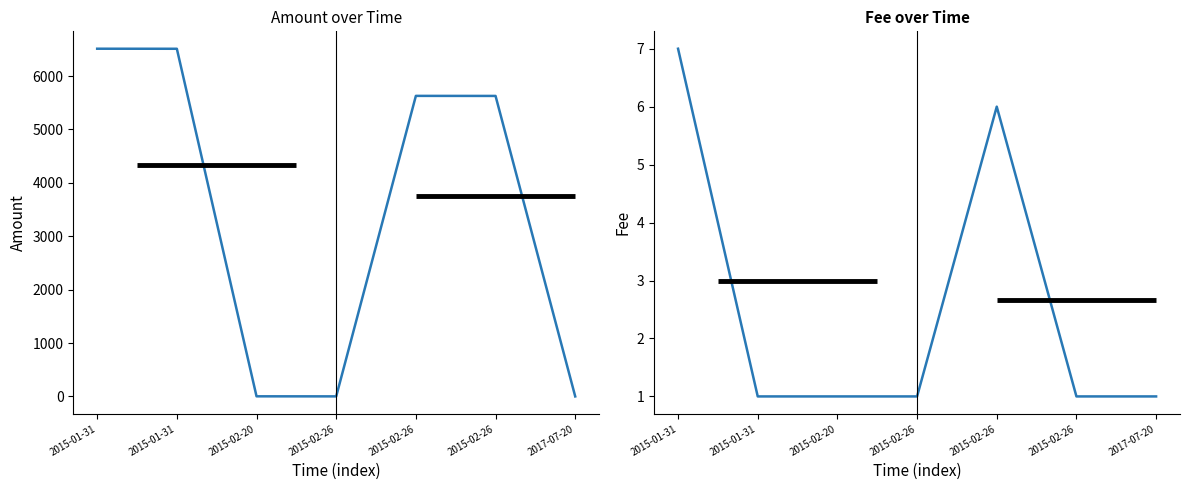

Reading left to right, list all the values displayed in this chart.

Amount: 6512.0	6511.0	2.0	1.0	5628.8	5627.8	0.0
Fee: 7.0	1.0	1.0	1.0	6.0	1.0	1.0